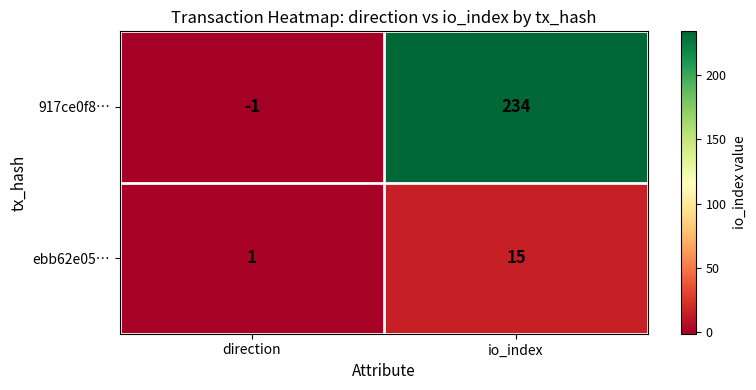

The value of ebb62e05… at io_index is 15. True or false?

True